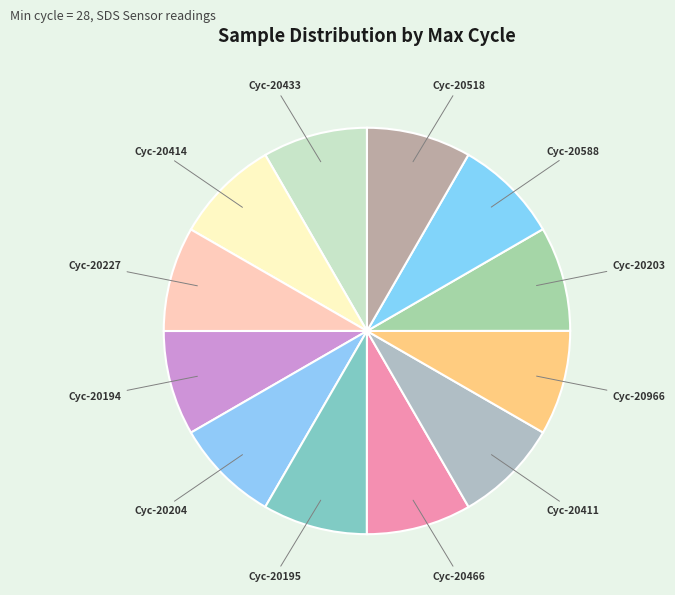

The Cyc-20204 slice represents 8% of the pie. True or false?

True